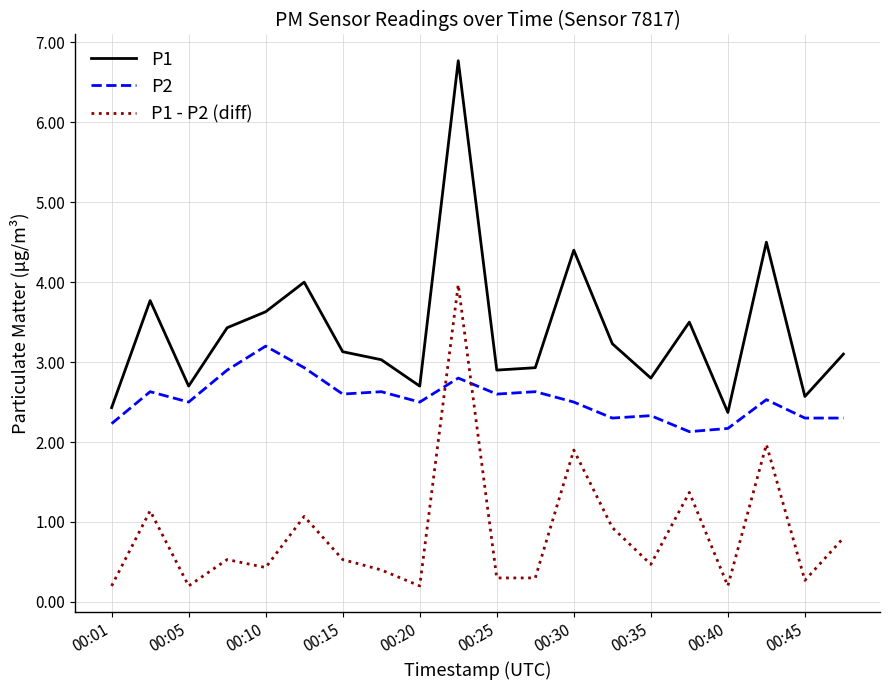

True or false: P2 and P1 intersect in this chart.

False